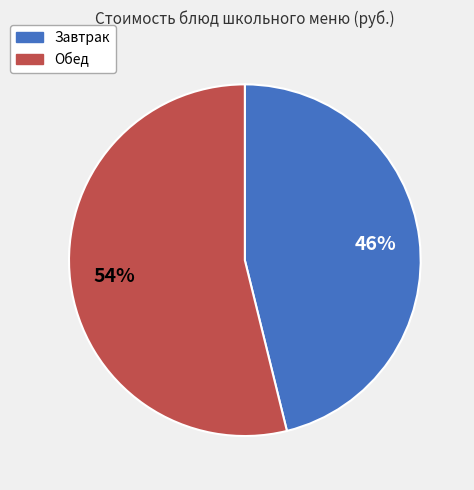

Is there any slice that represents more than half of the pie?

Yes